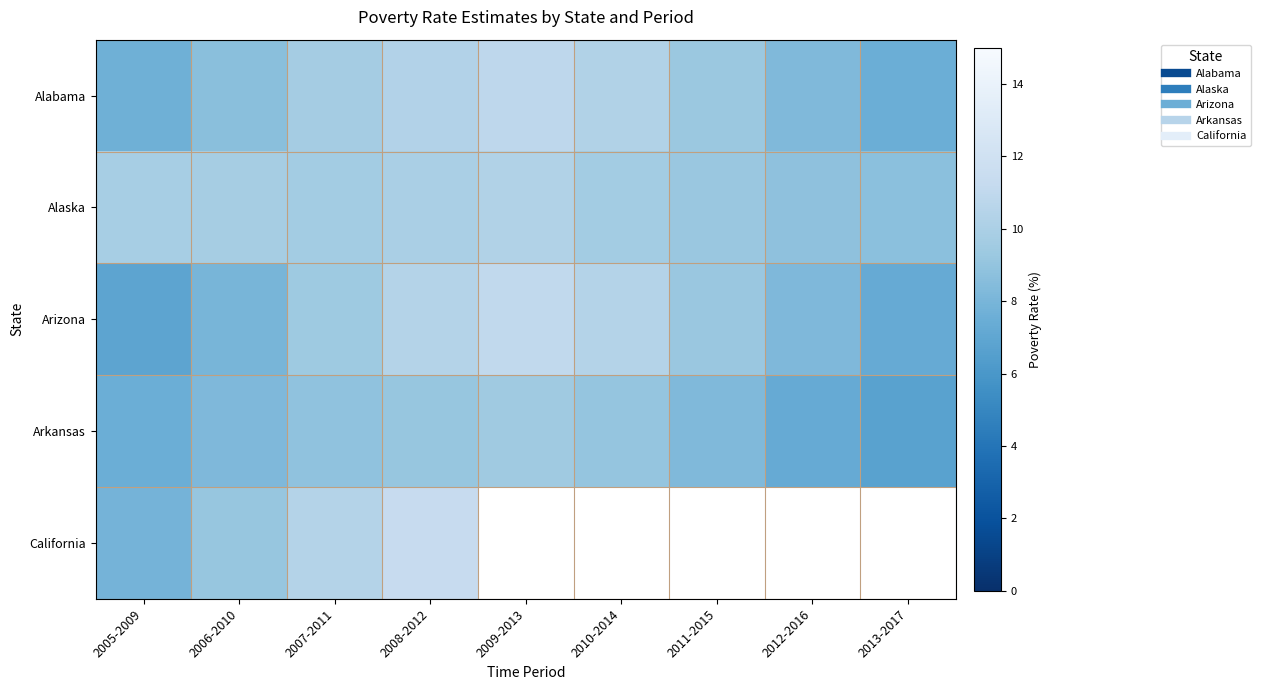

Which series has the largest range (max minus min)?

Arizona